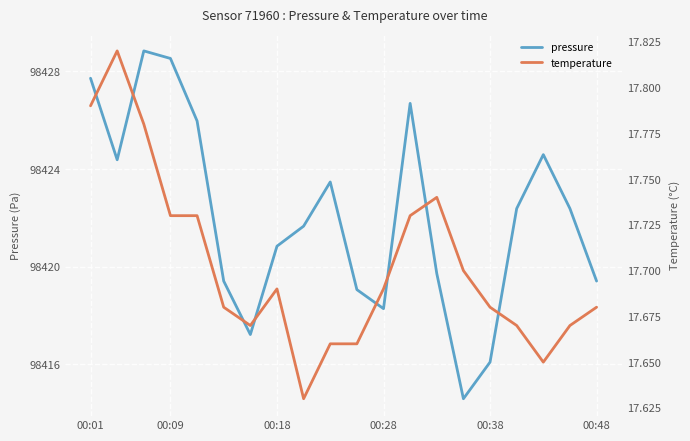

Rank the series by their maximum value, from highest to lowest.

pressure, temperature